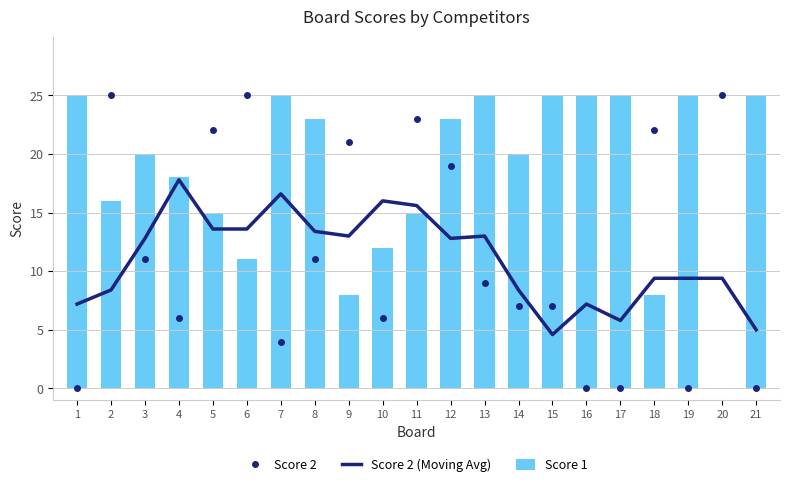

Are the bars horizontal?

No